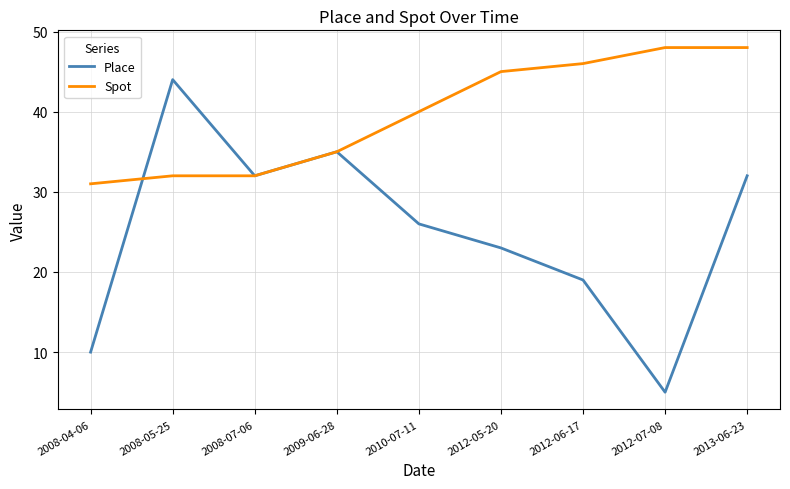

What position from the right is 2008-05-25?

8